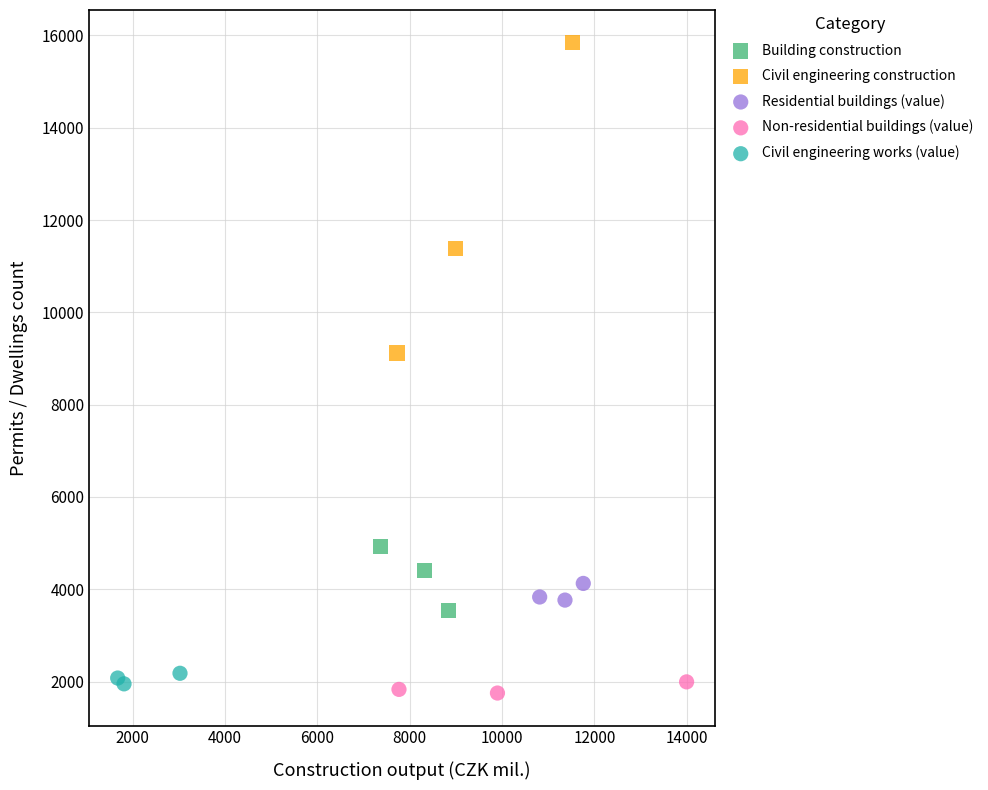

Which series reaches the minimum Y coordinate?

Non-residential buildings (value)